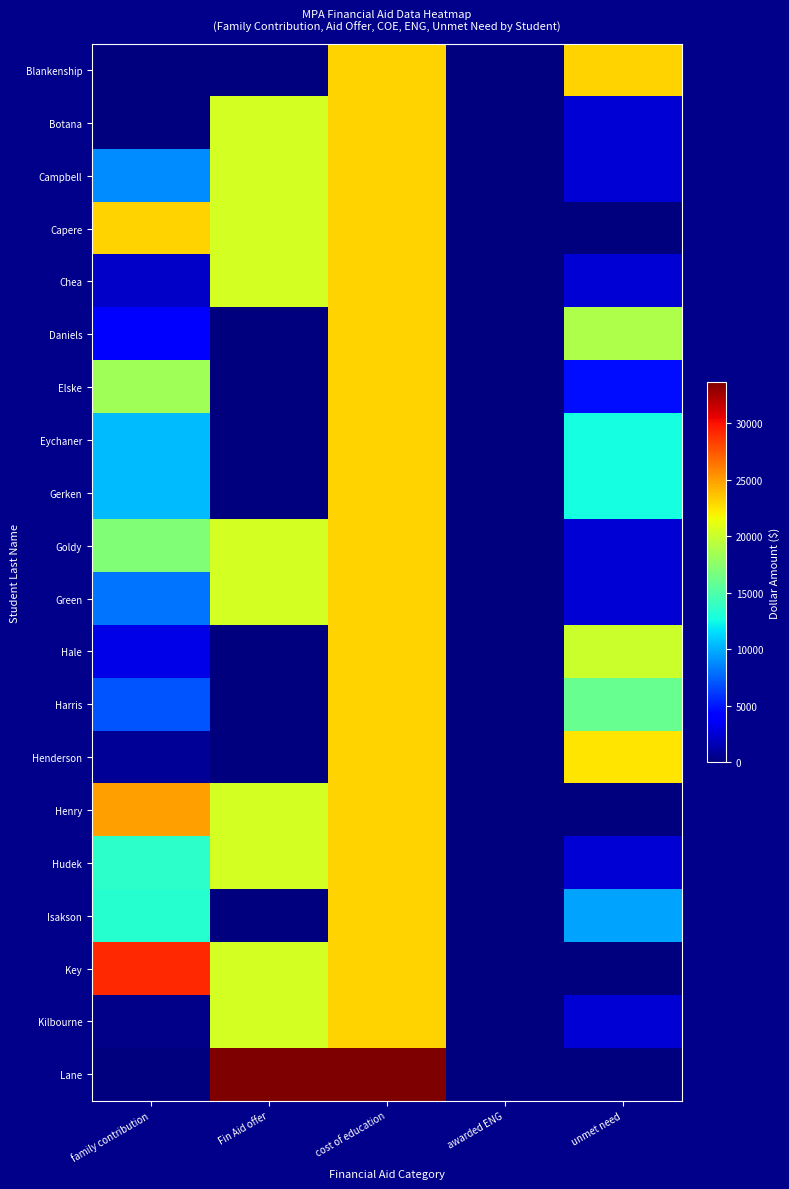

What is the total value across all series at Fin Aid offer?

238666